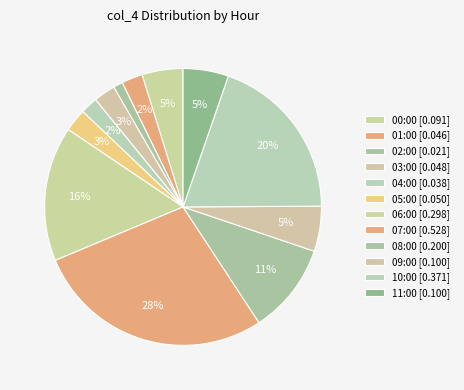

Rank the categories by value from lowest to highest.

02:00, 04:00, 01:00, 03:00, 05:00, 00:00, 09:00, 11:00, 08:00, 06:00, 10:00, 07:00